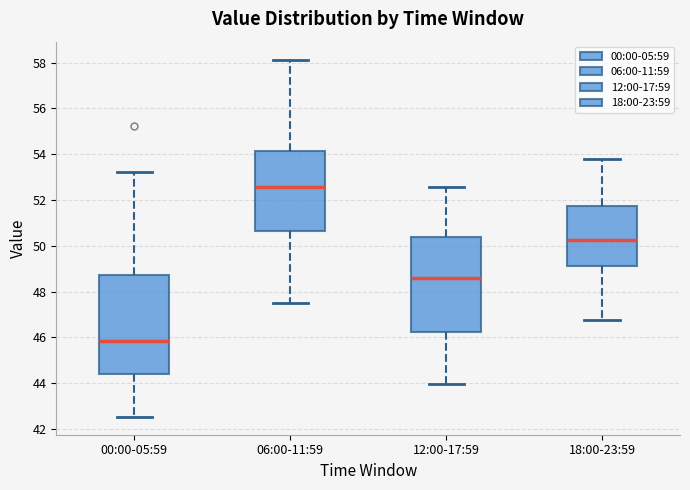

Where does the upper whisker of the box for 18:00-23:59 end on the y-axis? The values are not printed on the chart, so give them approximately, as read against the axis.

53.8